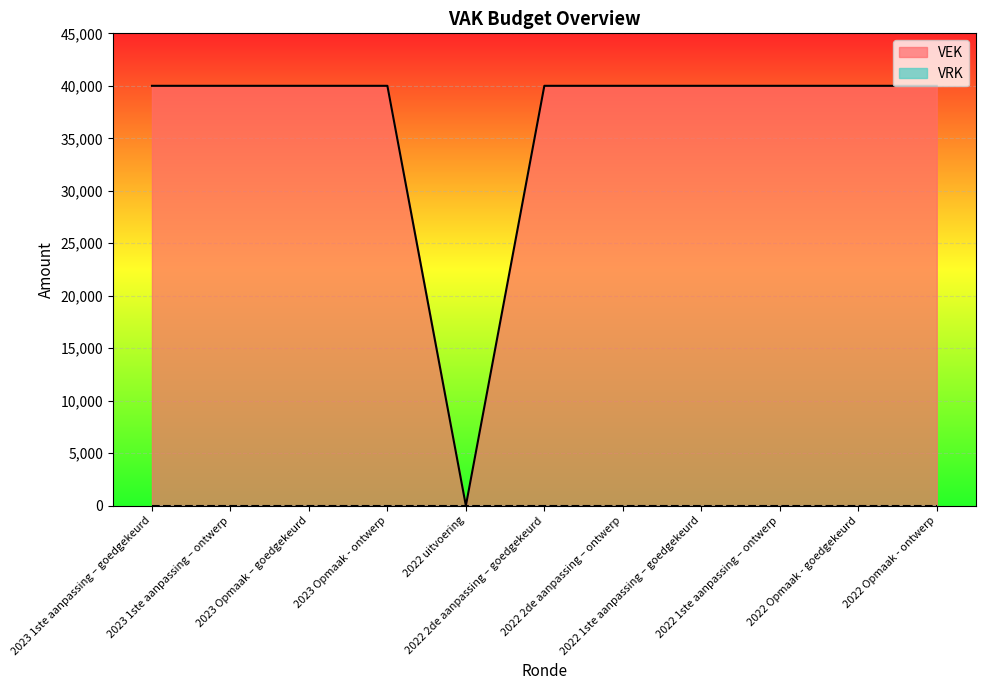

Reading left to right, transcribe all the data shown in this chart.

2023 1ste aanpassing – goedgekeurd=40000	2023 1ste aanpassing – ontwerp=40000	2023 Opmaak – goedgekeurd=40000	2023 Opmaak - ontwerp=40000	2022 uitvoering=0	2022 2de aanpassing – goedgekeurd=40000	2022 2de aanpassing – ontwerp=40000	2022 1ste aanpassing – goedgekeurd=40000	2022 1ste aanpassing – ontwerp=40000	2022 Opmaak - goedgekeurd=40000	2022 Opmaak - ontwerp=40000